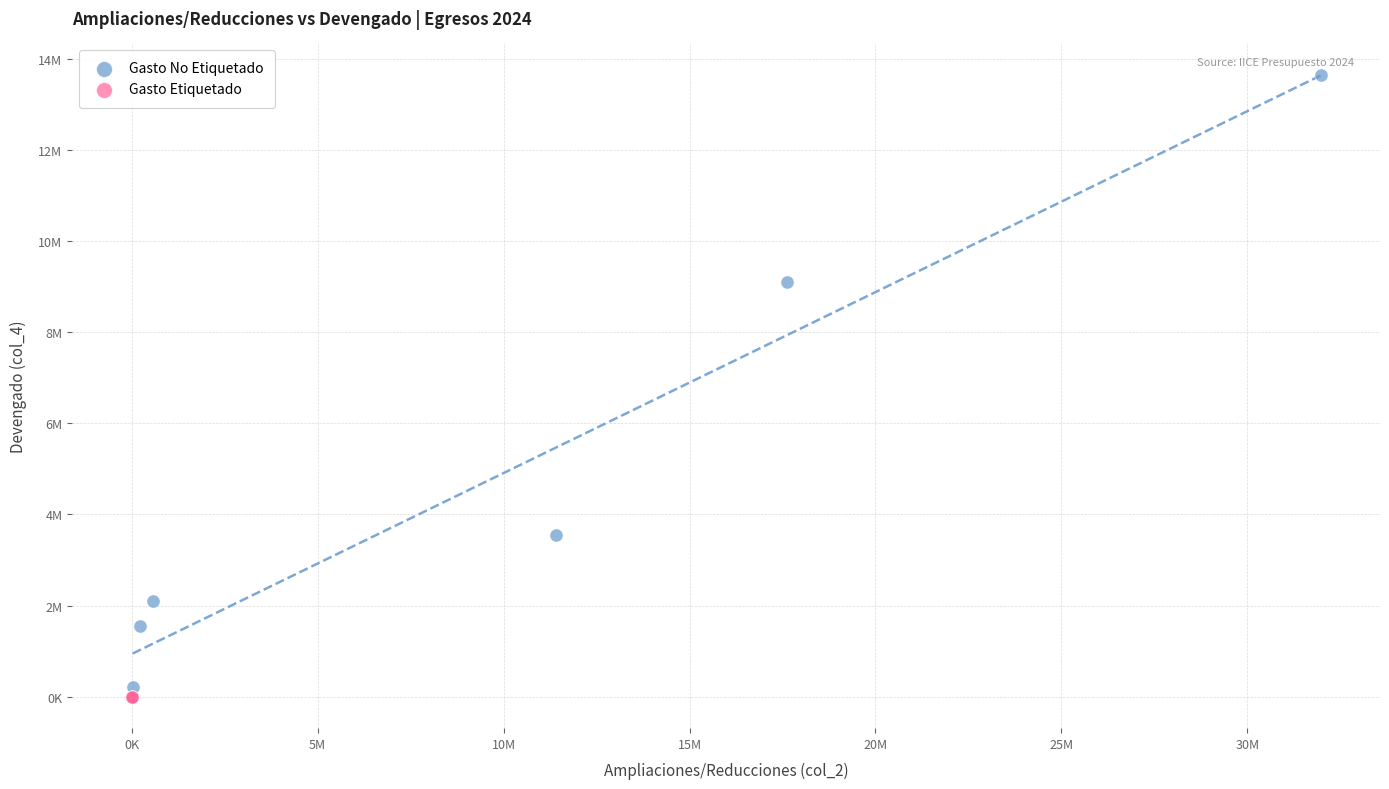

Which series reaches the maximum Y coordinate?

Gasto No Etiquetado